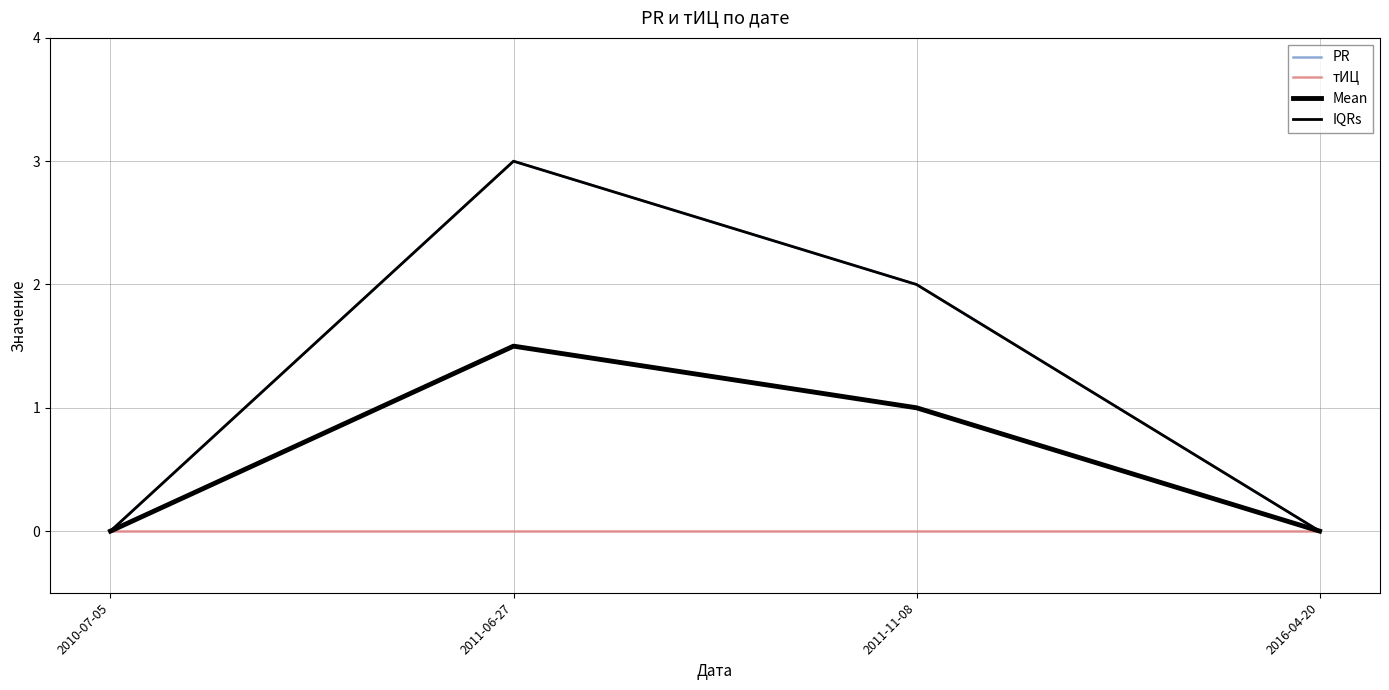

What is the difference between the IQRs values at 2011-11-08 and 2016-04-20?

2.0